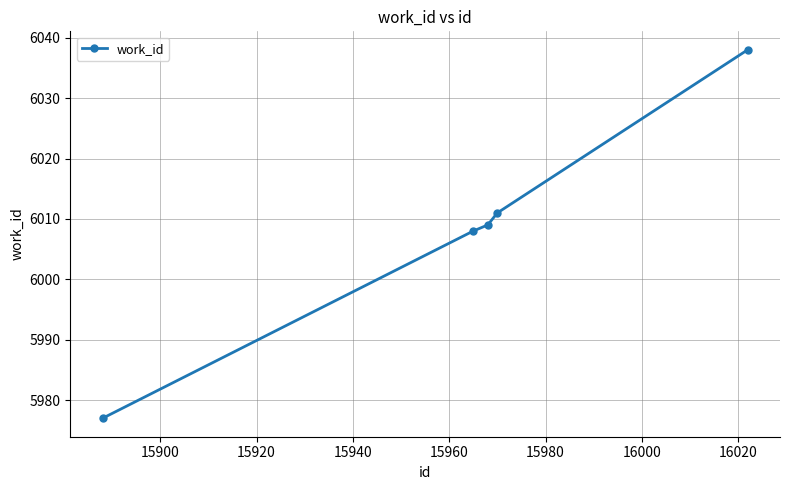

Count the number of data series in this chart.

1